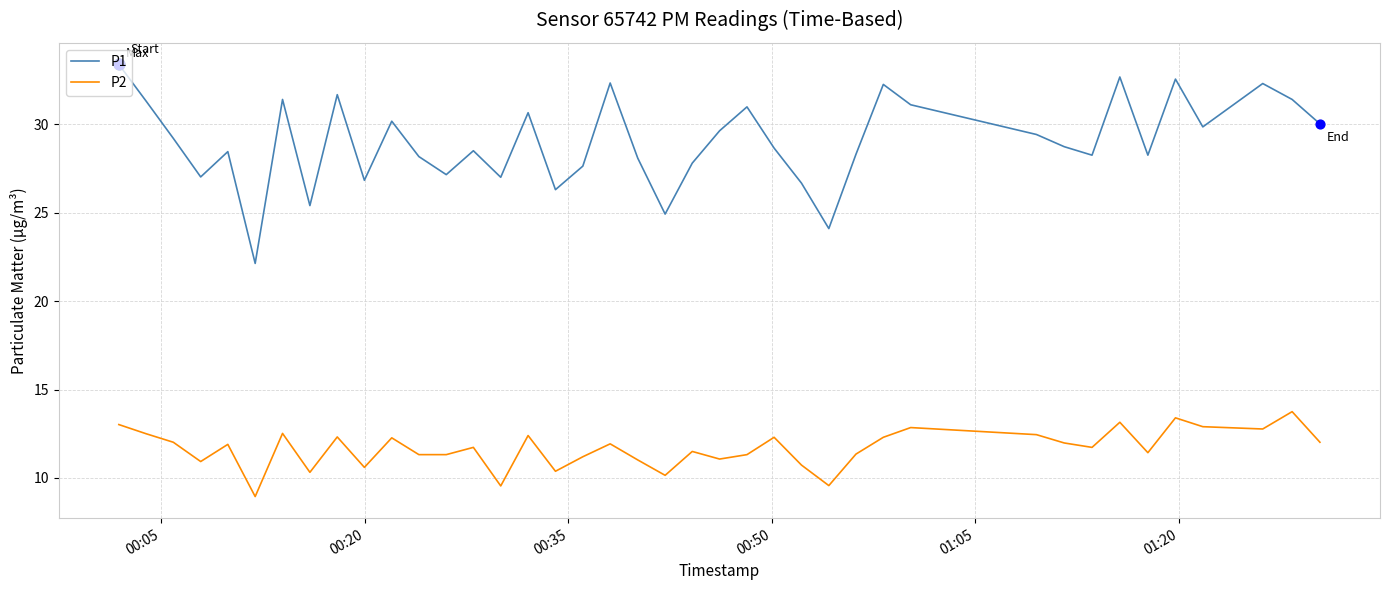

What is the maximum value for P2?

13.8